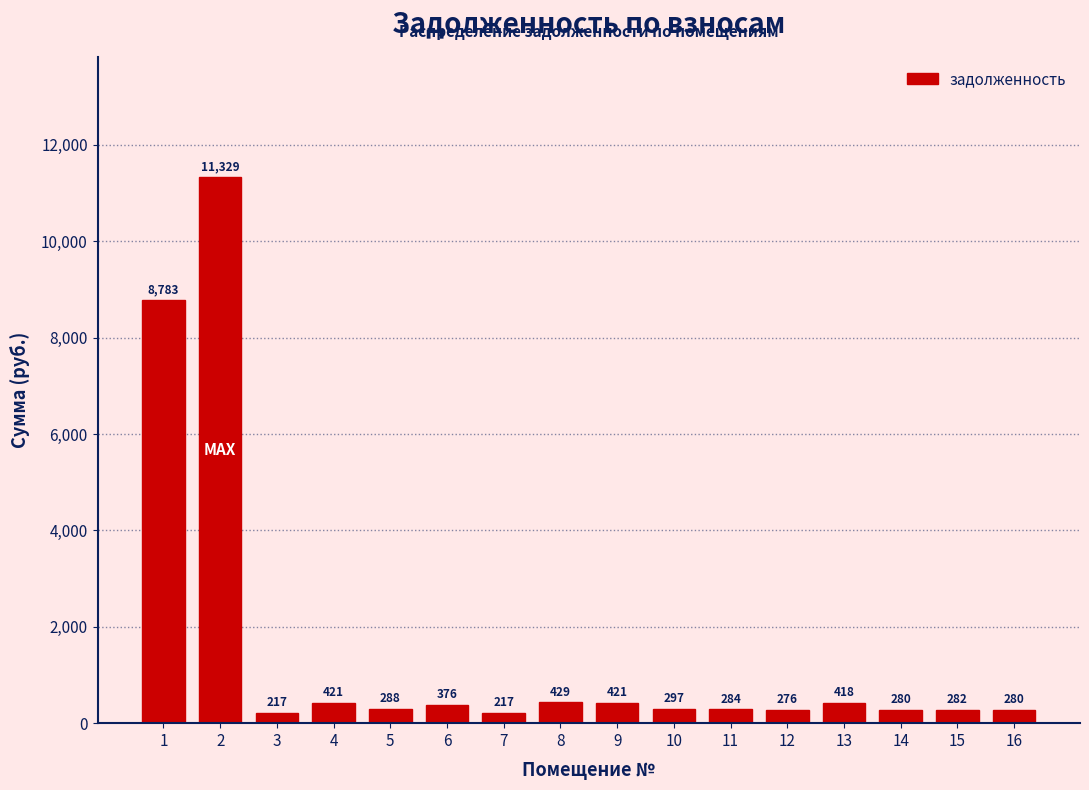

What is the maximum value shown in the chart?

11329.5